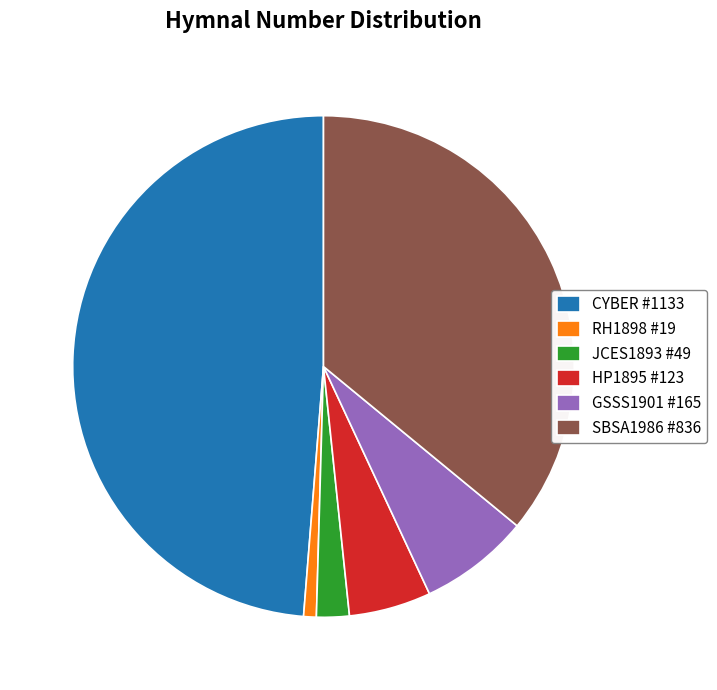

Is it true that GSSS1901 #165 is 16% of the pie?

False